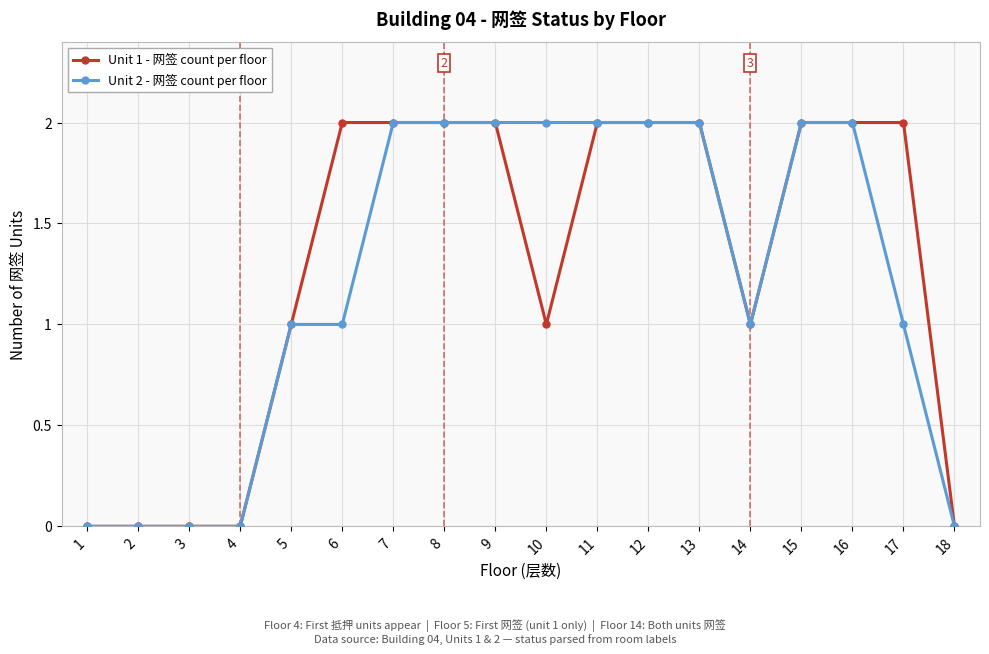

The value of Unit 1 - 网签 count per floor at 17 is 2. True or false?

True